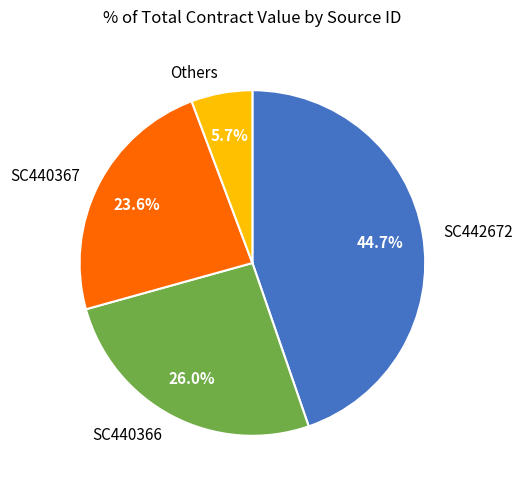

What is the total percentage of Others and SC440366?

31.7%